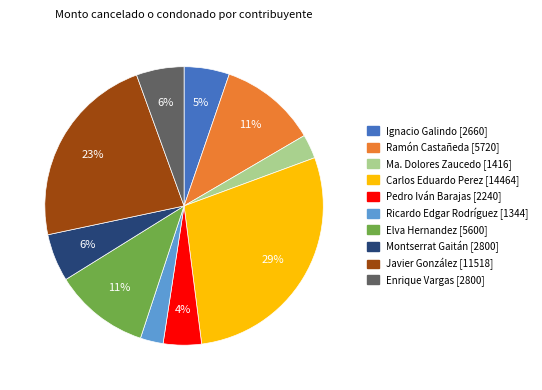

Is it true that Elva Hernandez is 5% of the pie?

False